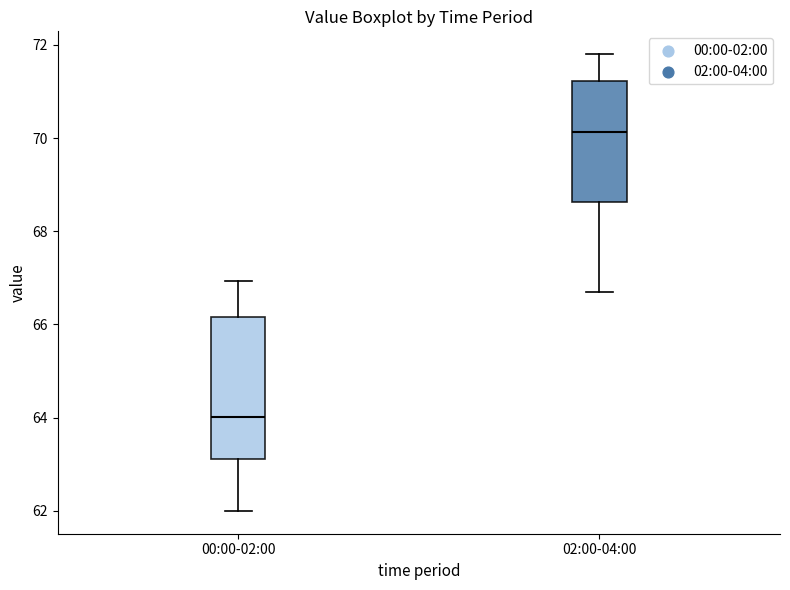

Reading left to right, read every box against the y-axis: the position of its median line, the range the box covers, and the ends of its whiskers. The values are not printed on the chart, so give them approximately, as read against the axis.

00:00-02:00: median 64.0, box 63.2 to 66.2, whiskers 62.0 to 67.0
02:00-04:00: median 70.2, box 68.6 to 71.2, whiskers 66.6 to 71.8